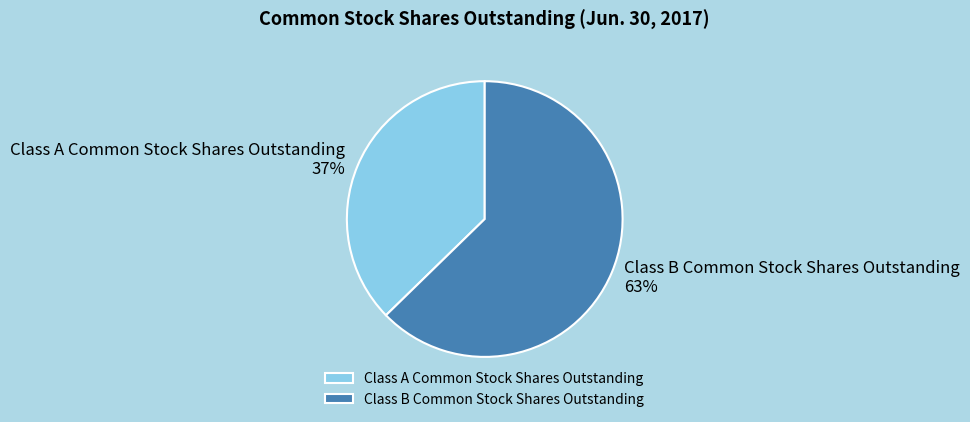

Do Class B Common Stock Shares Outstanding and Class A Common Stock Shares Outstanding together represent more than half of the pie?

Yes